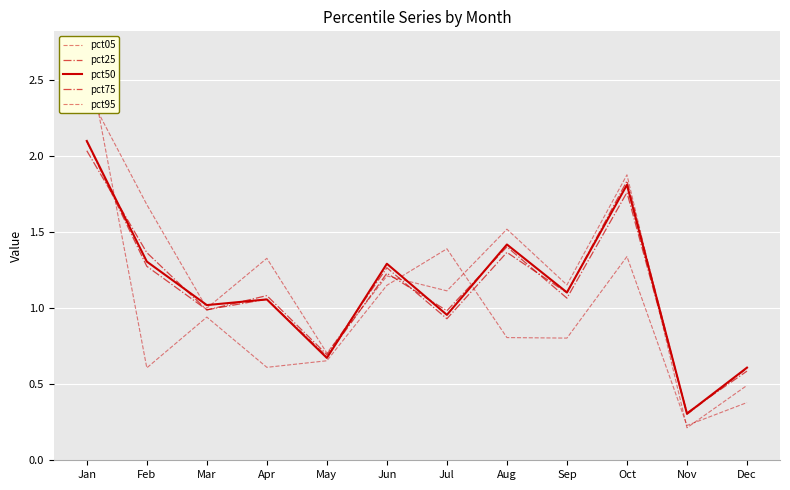

What are all the series names shown in the legend?

pct05, pct25, pct50, pct75, pct95